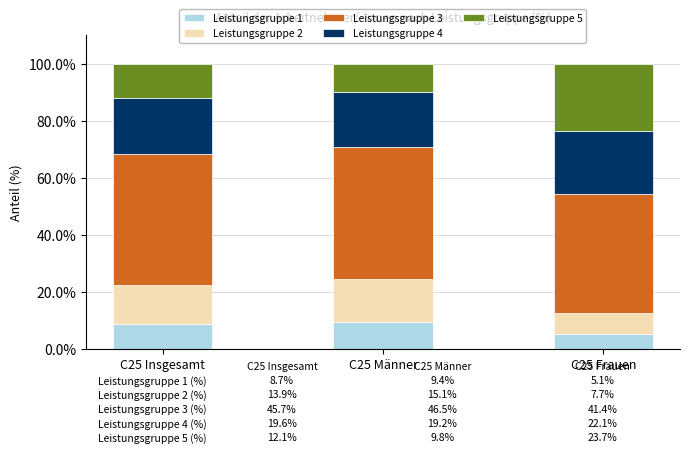

What is the average value of the Leistungsgruppe 1 series?

7.7